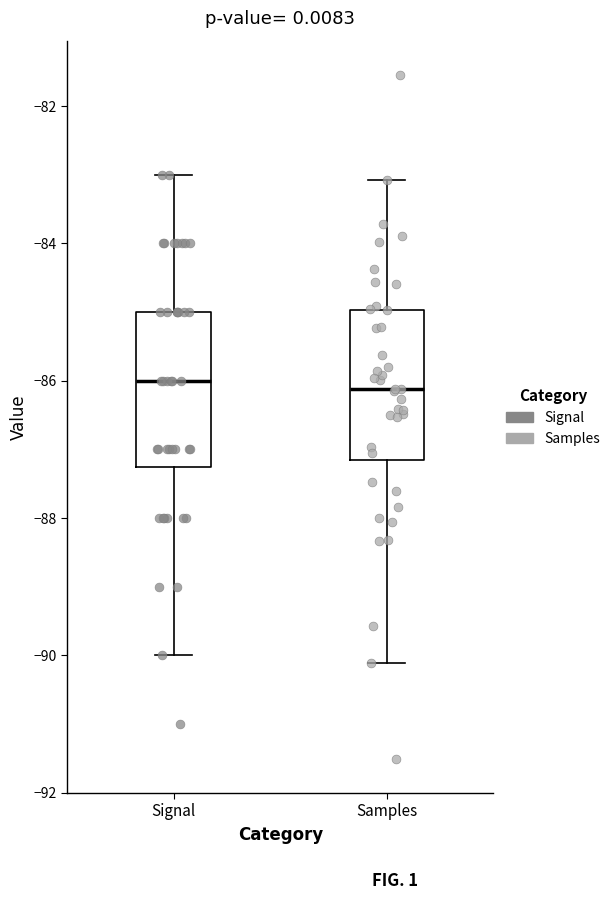

Reading left to right, transcribe this box plot: for each box, give where its median line is, the range the box spans, and where its two whiskers end, as read against the y-axis. The values are not printed on the chart, so give them approximately, as read against the axis.

Signal: median -86.0, box -87.2 to -85.0, whiskers -90.0 to -83.0
Samples: median -86.2, box -87.2 to -85.0, whiskers -90.2 to -83.0